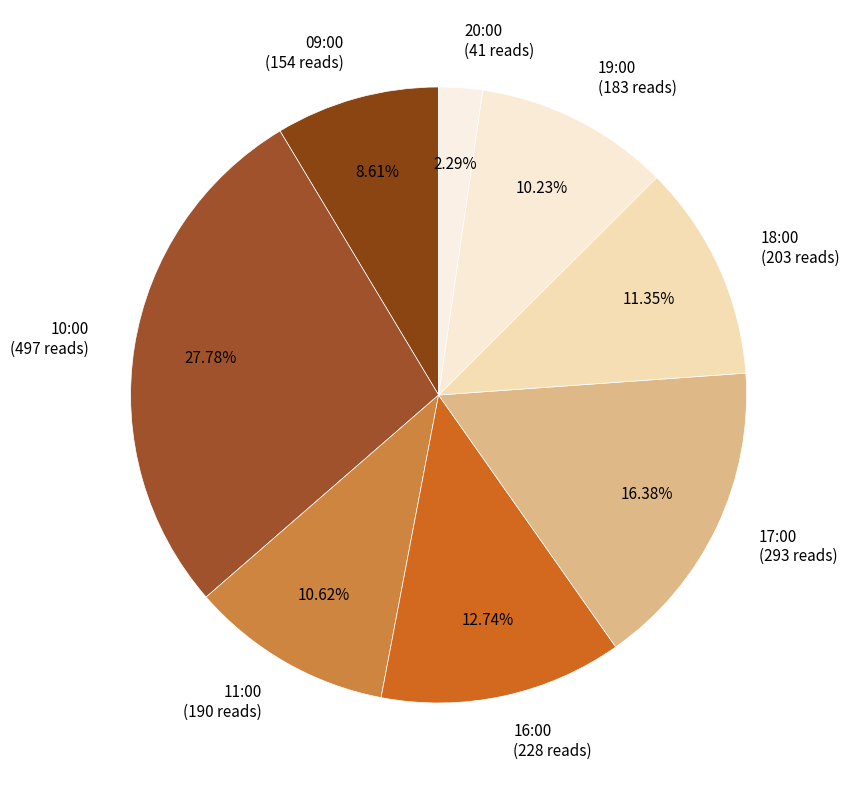

Count the number of slices in the pie.

8